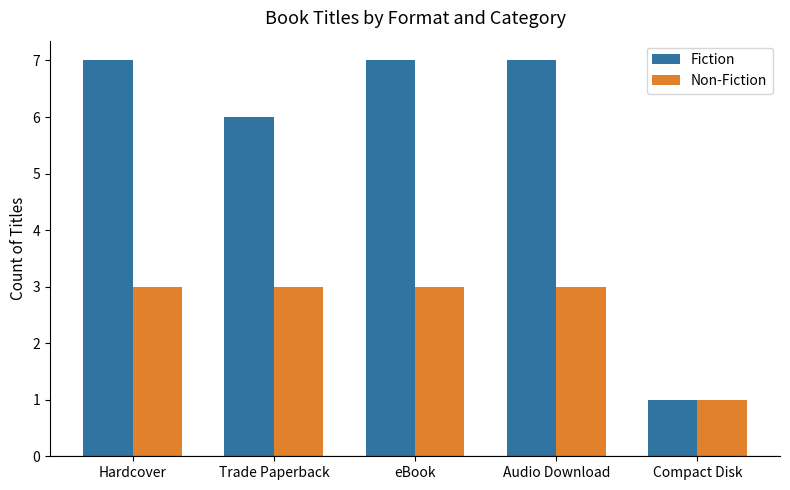

List the series in order of their overall mean, highest first.

Fiction, Non-Fiction